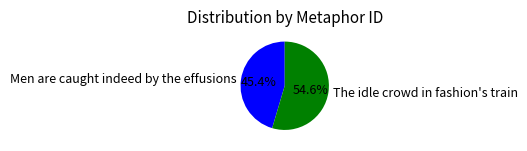

Which category has the smallest portion of the pie?

Men are caught indeed by the effusions